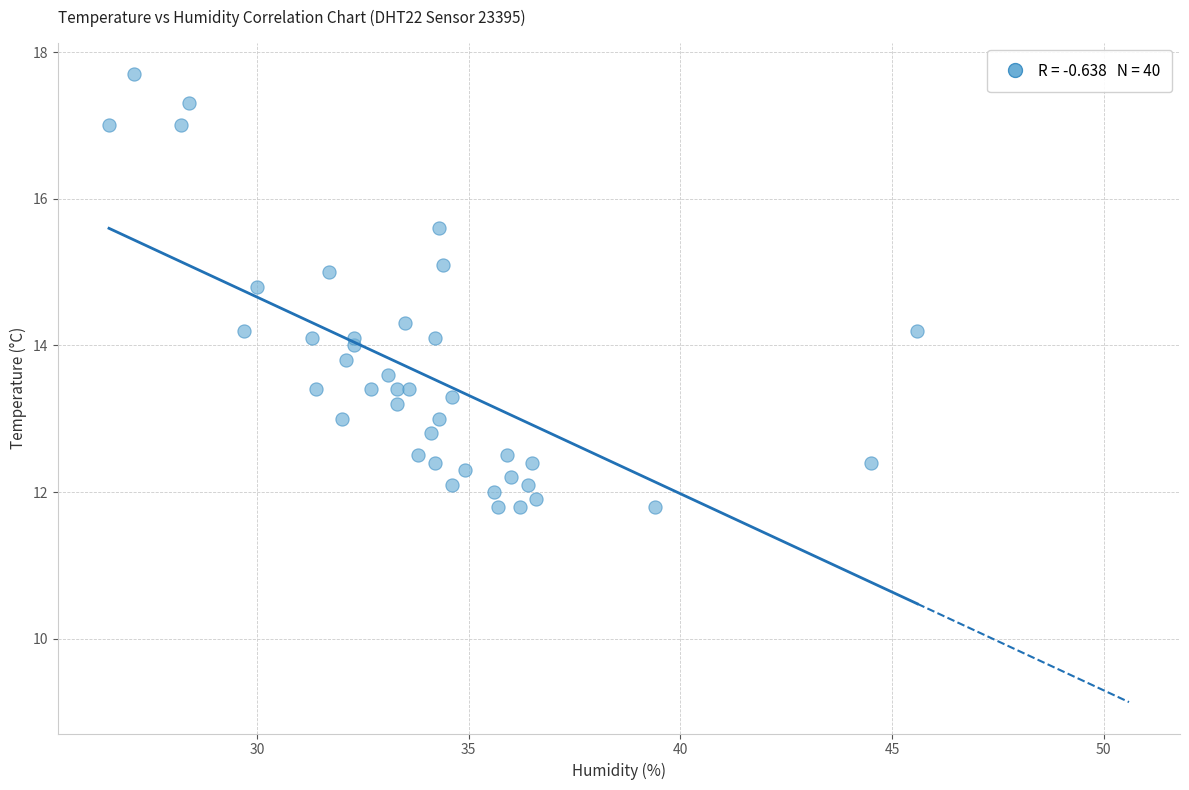

What is the range of Y values (max minus min)?

5.9